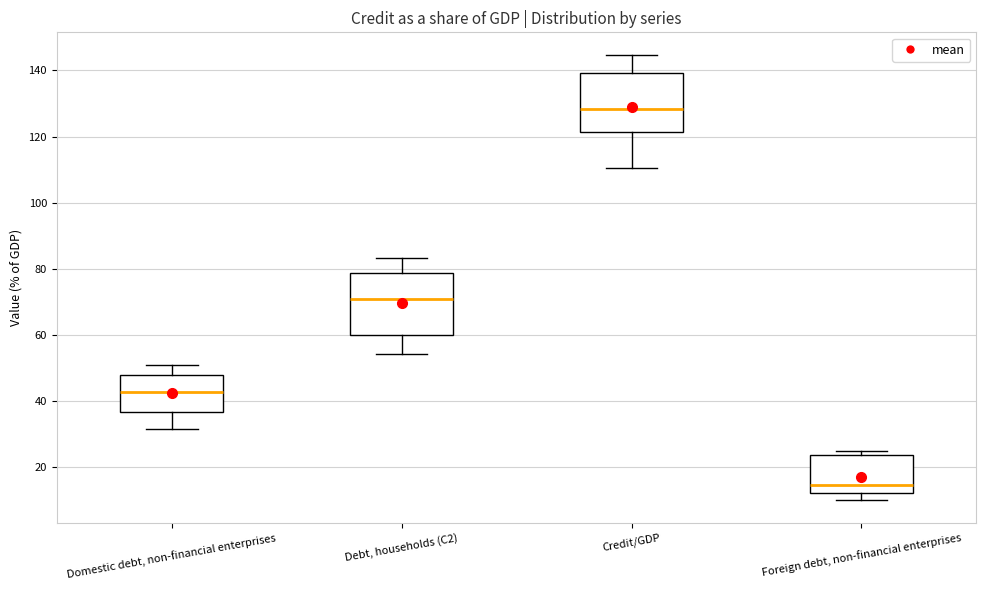

Which box has the lowest median line?

Foreign debt, non-financial enterprises